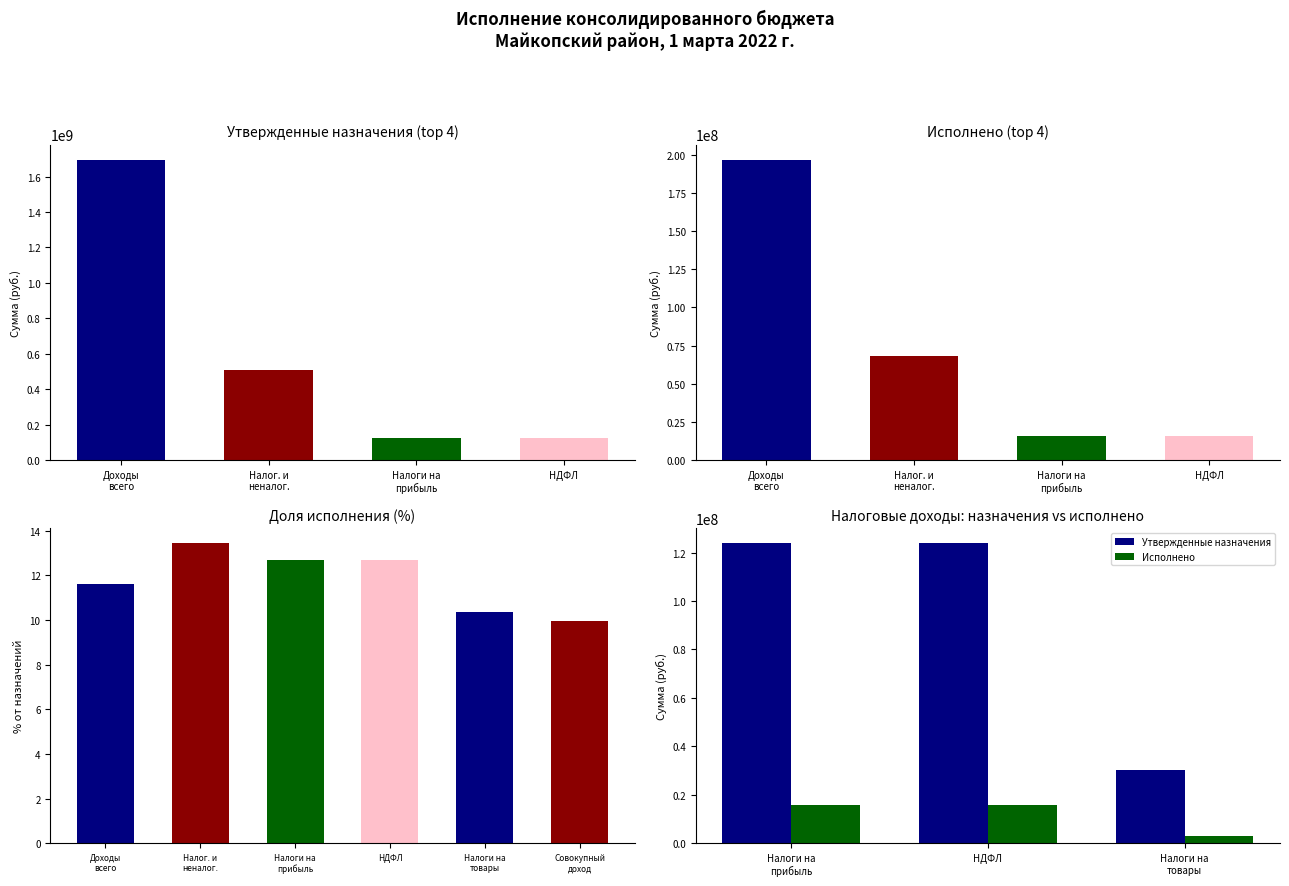

What is the sum of all Исполнено values?

34638626.0